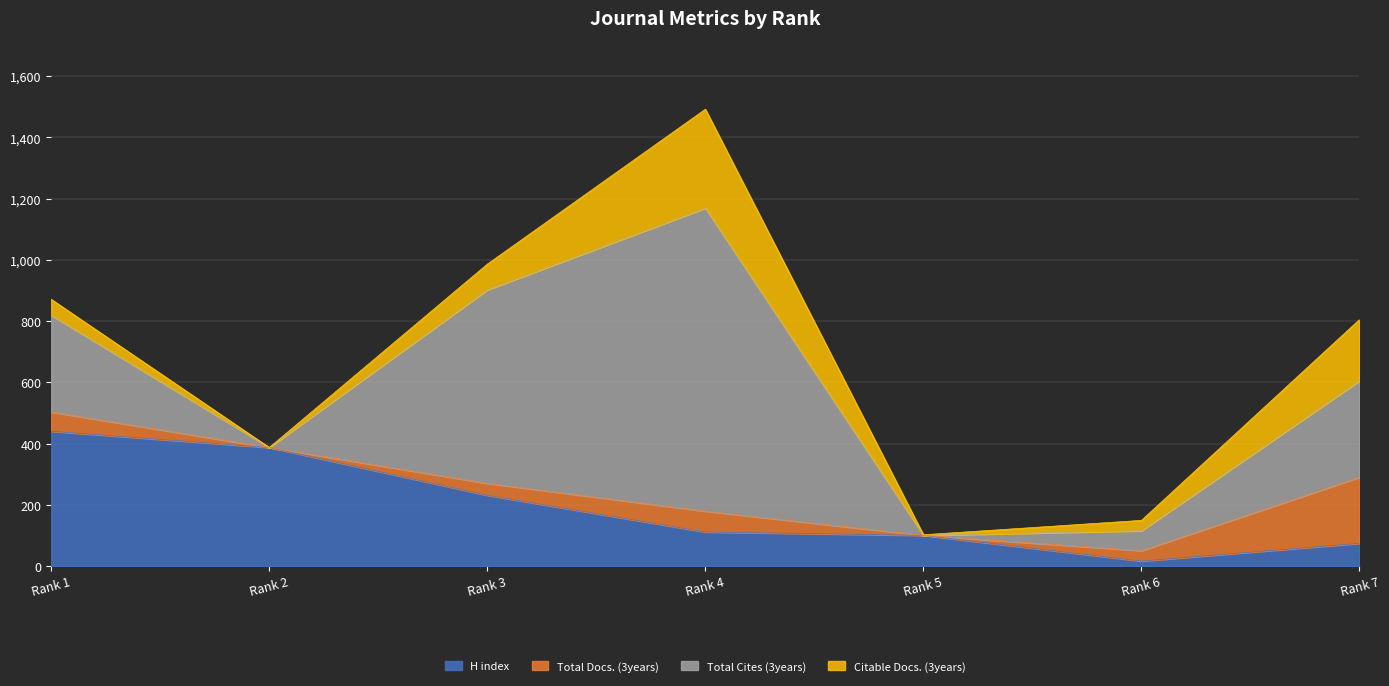

After their last crossing, which series has the higher values: H index or Total Docs. (3years)?

Total Docs. (3years)